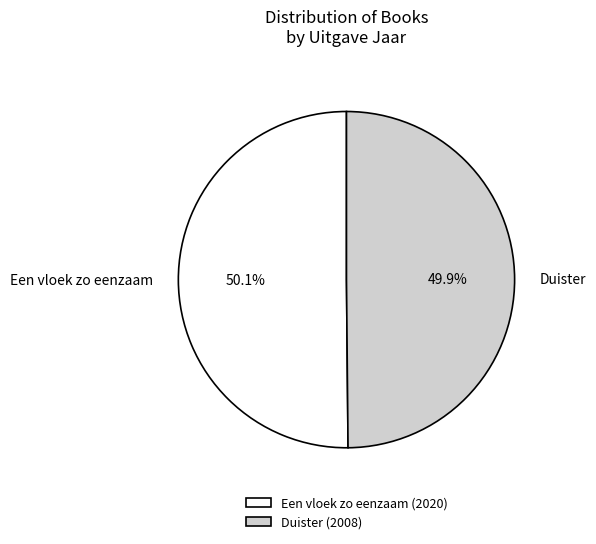

Approximately how many times larger is the value at Duister compared to Een vloek zo eenzaam?

1.0